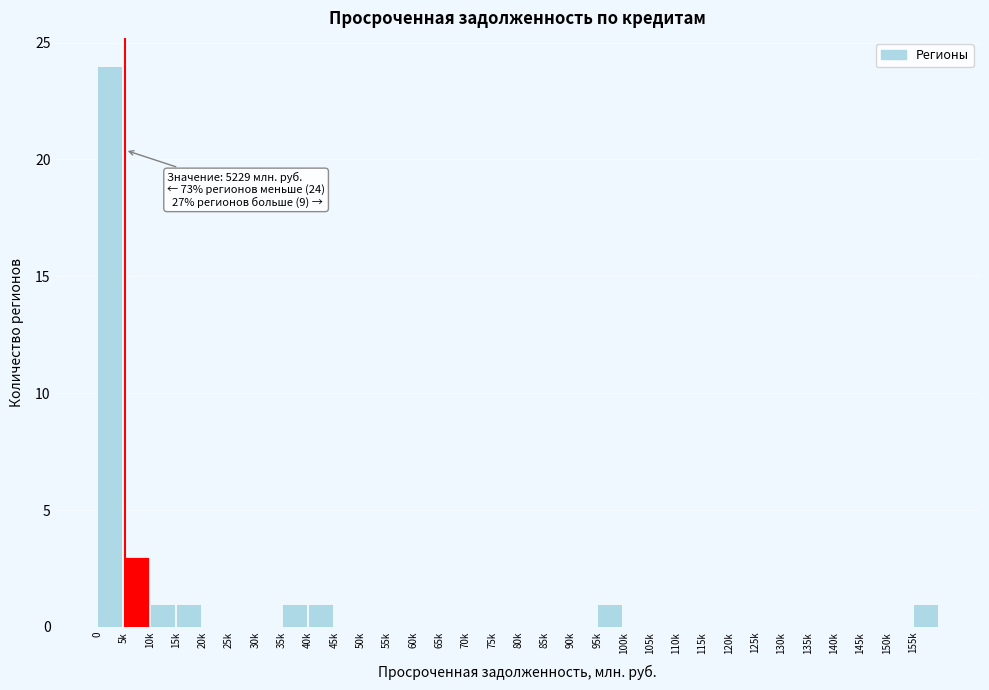

Where is the data nearest to the value 12?

5k